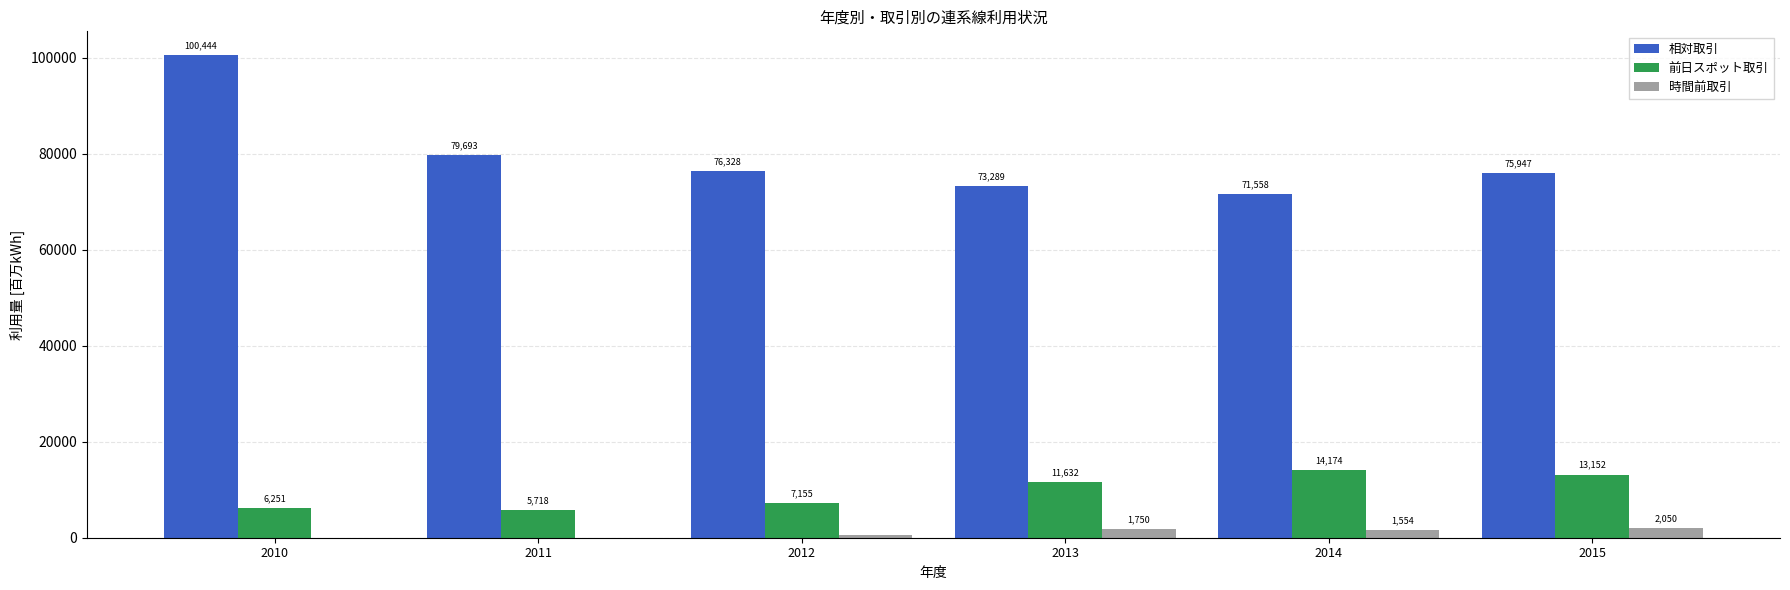

Between 2014 and 2015, which series saw the biggest shift?

相対取引